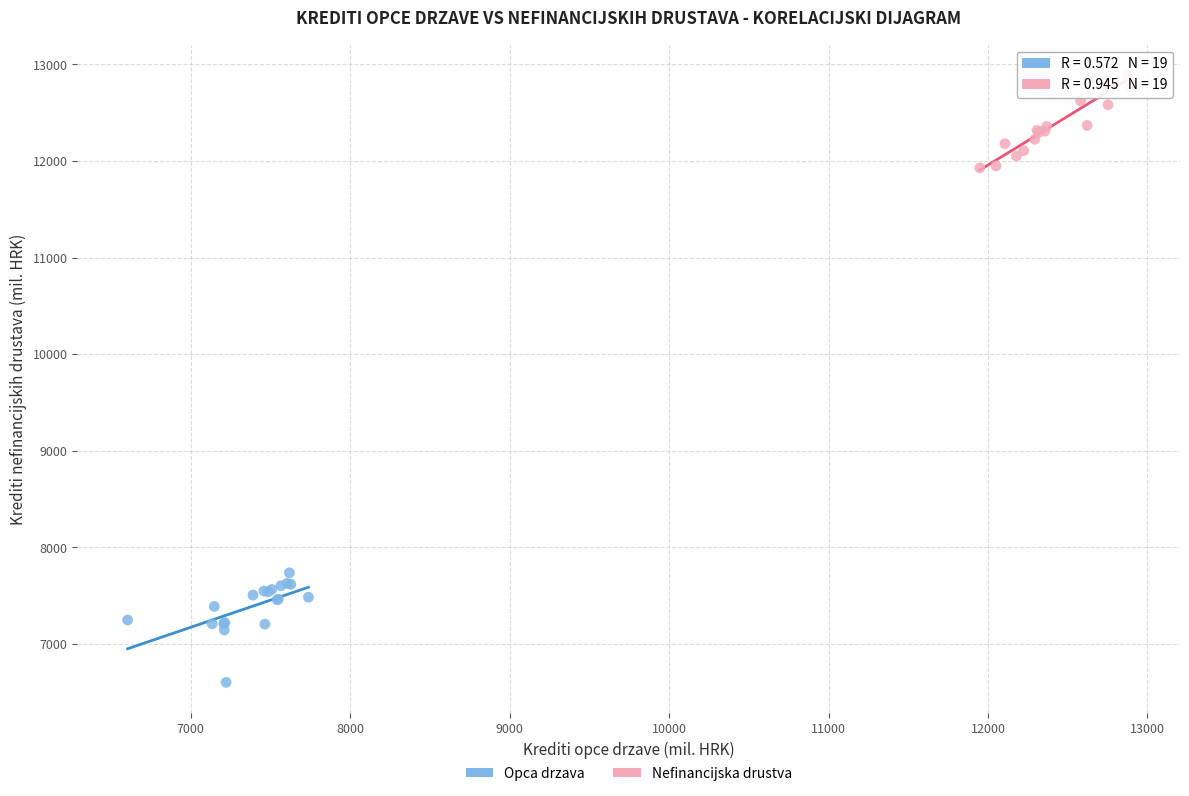

Which series contains the lowest Y value?

Opca drzava